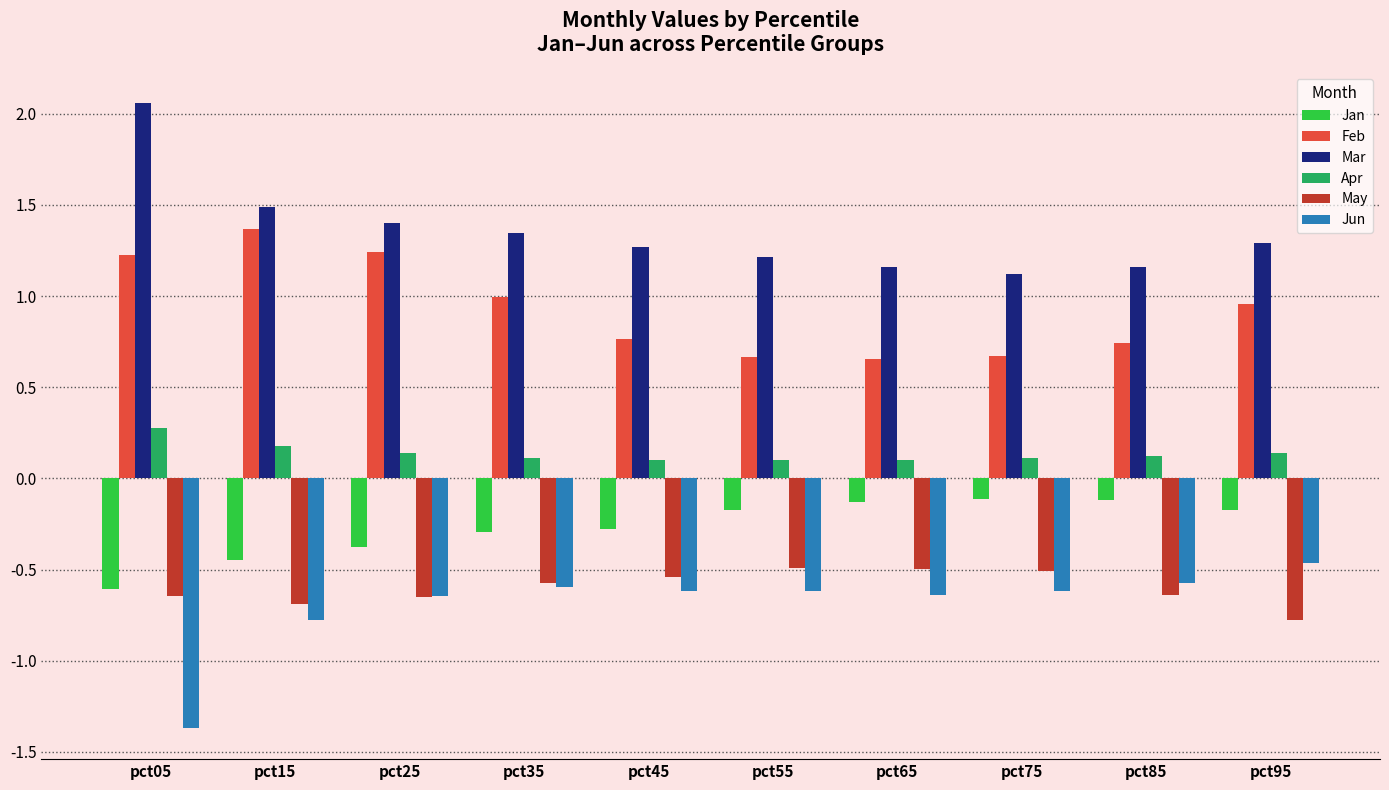

What is the spread (max minus min) of values at pct85?

1.8